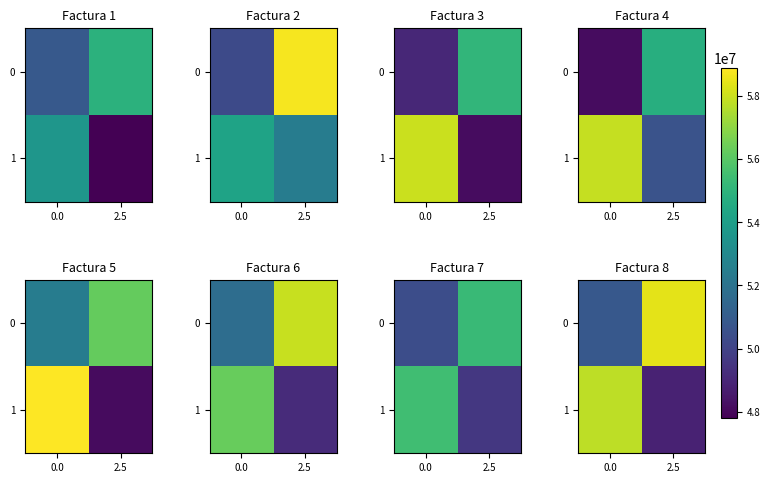

True or false: row_0 has a value of 67292674.7 at 0.0.

False